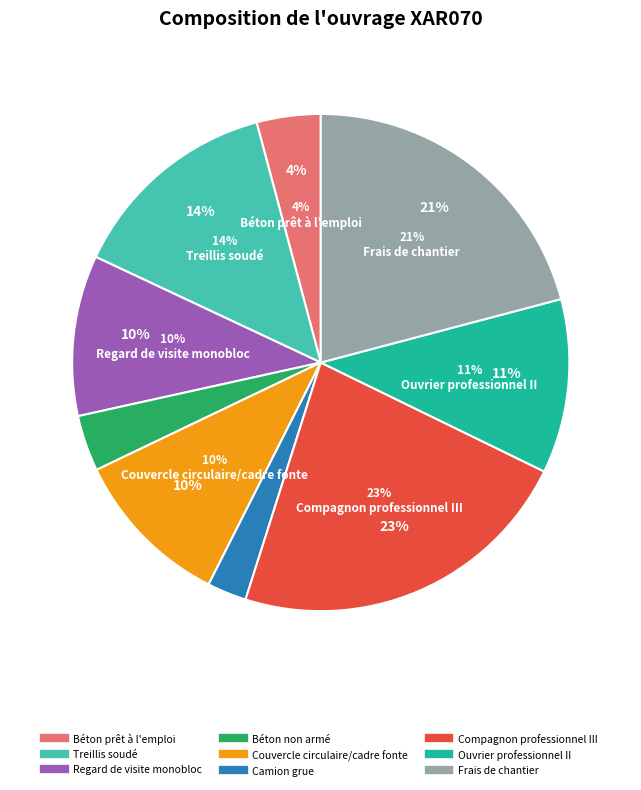

Does Couvercle circulaire/cadre fonte represent more than half of the total?

No